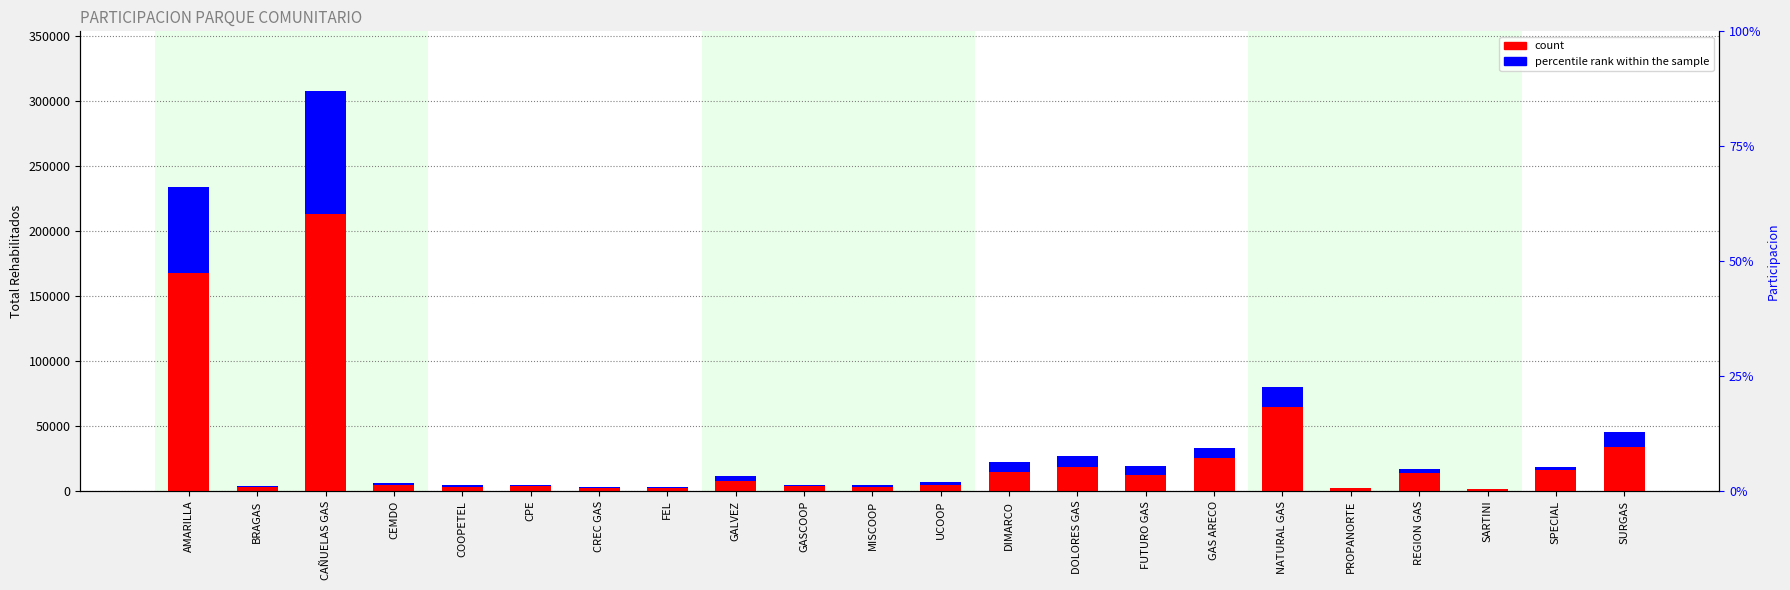

Between UCOOP and MISCOOP, which is larger?

UCOOP